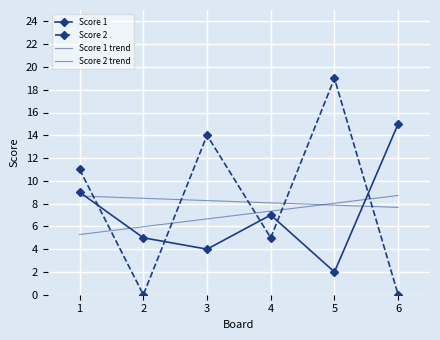

How many lines are shown in the chart?

4